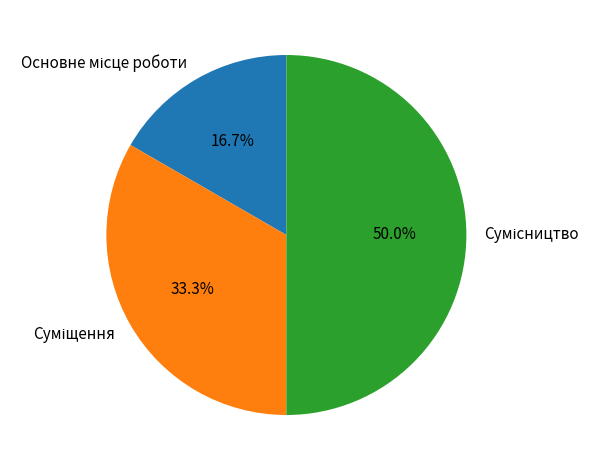

Which category has the smallest portion of the pie?

Основне місце роботи